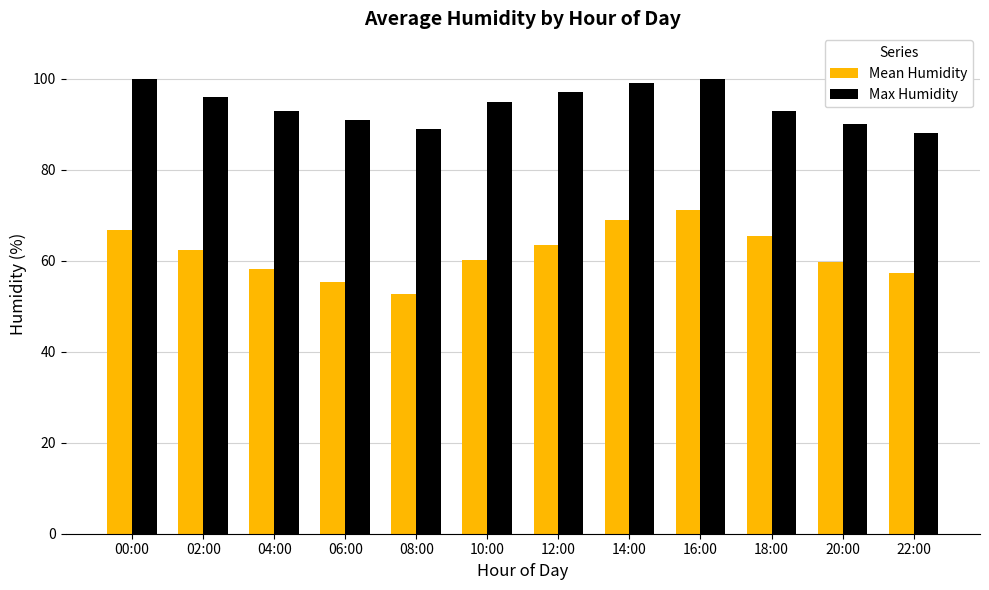

What is the sum of all Max Humidity values?

1131.0